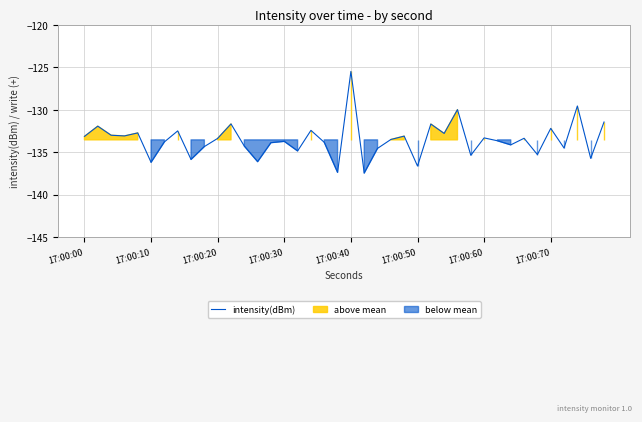

How many lines are shown in the chart?

1